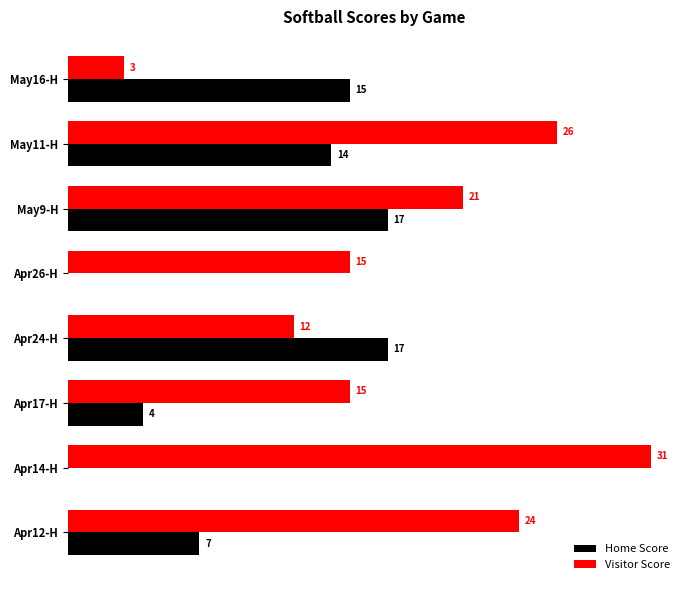

Which series has the largest total across all categories?

Visitor Score